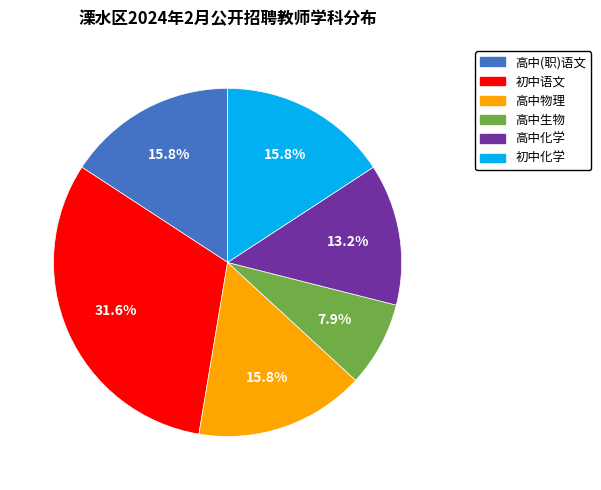

Does 初中语文 account for over 50% of the chart?

No